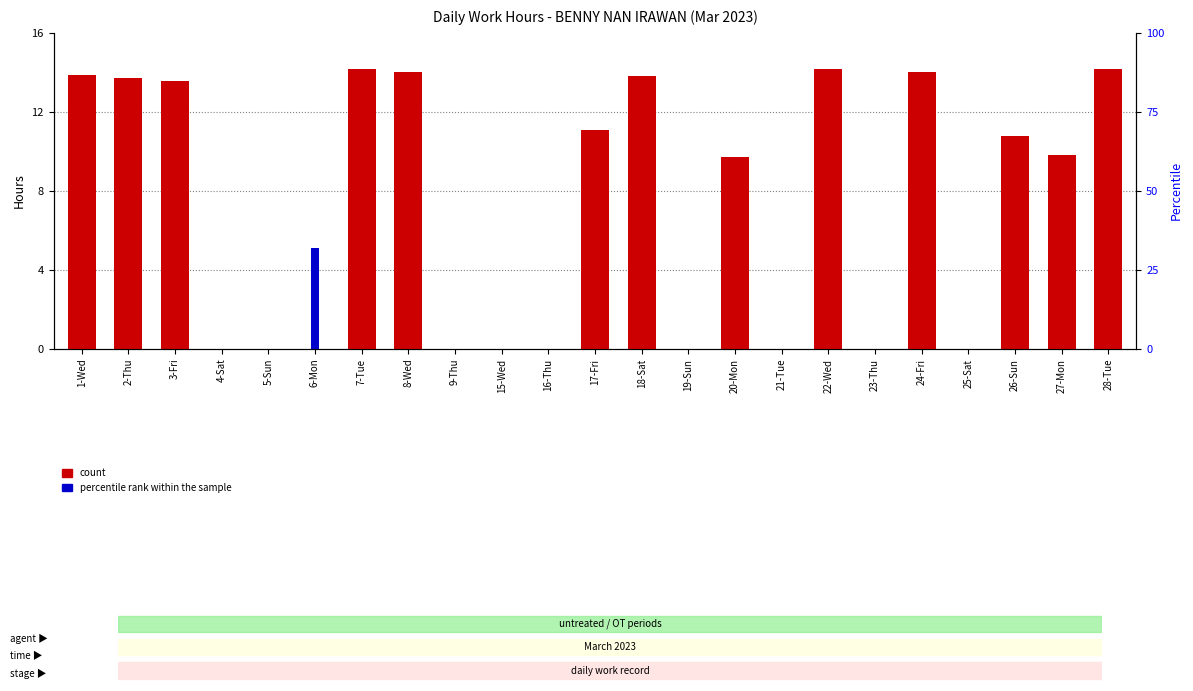

How many bars are there in total?

46